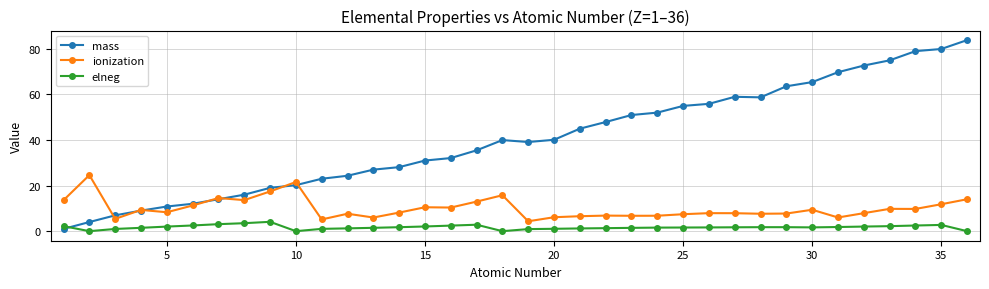

Which series has the largest total across all categories?

mass